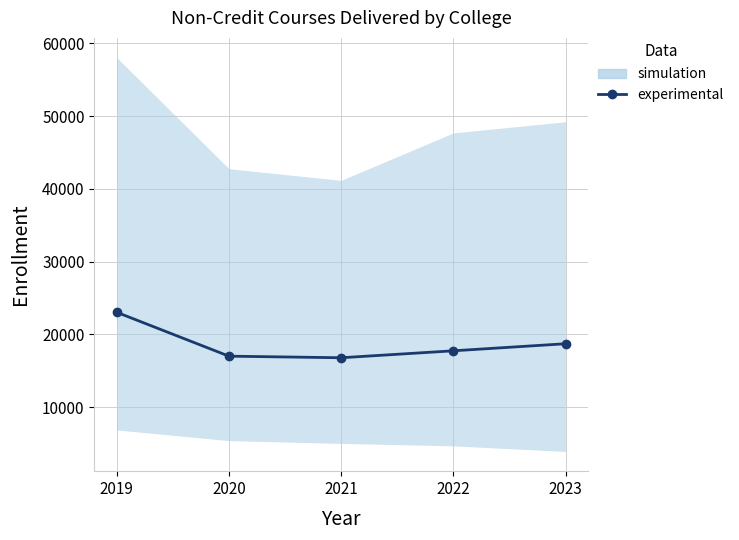

How many values are below 17728?

2